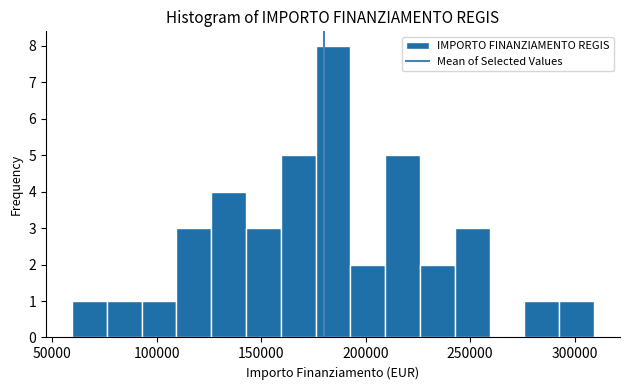

Read against the x-axis, roughly where is the centre of the tallest bar?

185000